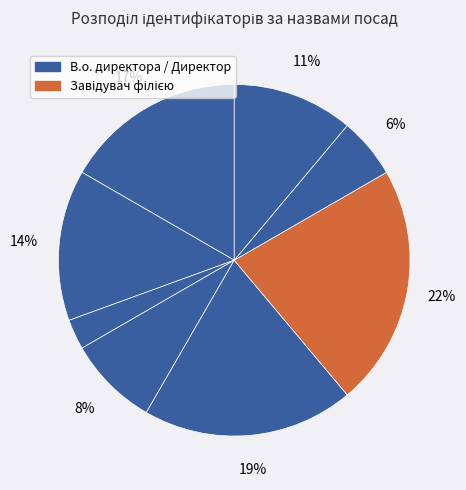

Rank the categories by value from lowest to highest.

Генеральний директор, Начальник, Головний лікар, Ректор, В.о. начальника, В.о. директора, Директор, Завідувач філією